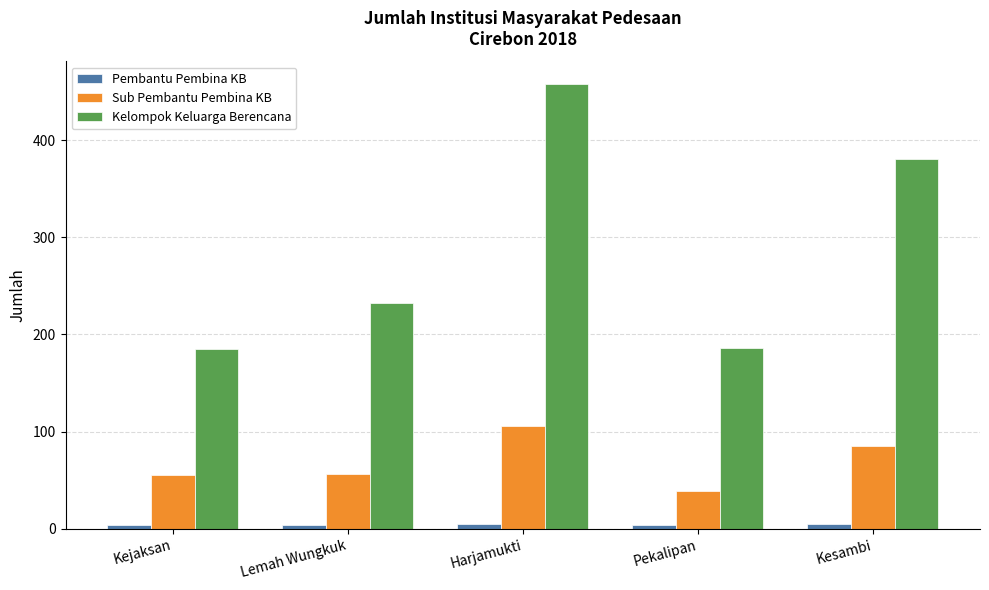

Are the bars grouped side by side (vs. stacked)?

Yes